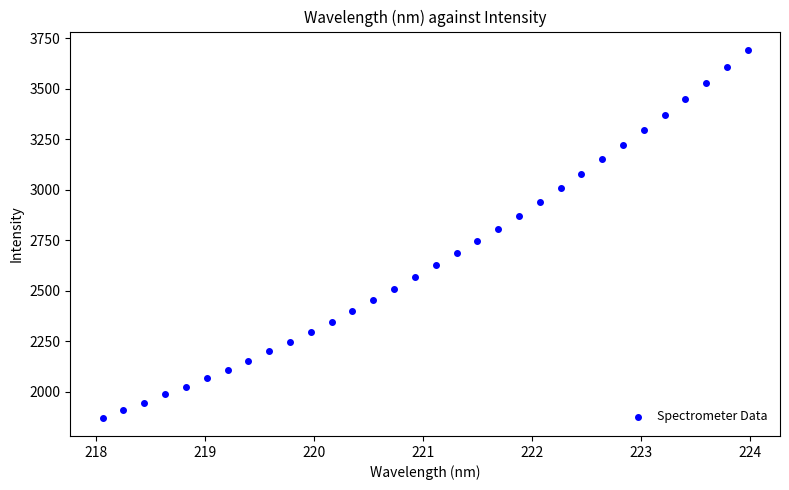

What is the range of Y values (max minus min)?

1820.7